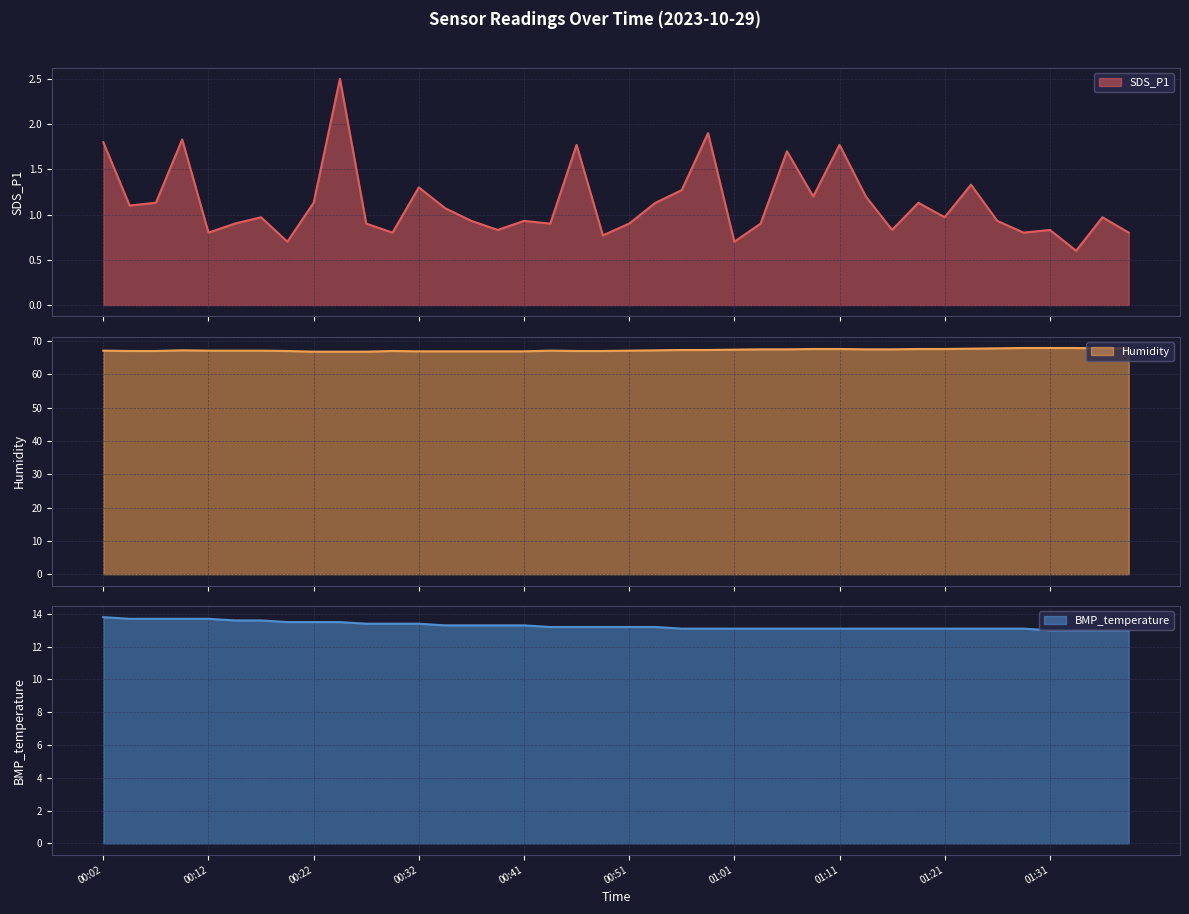

What is the spread (max minus min) of values at 01:11?

65.8